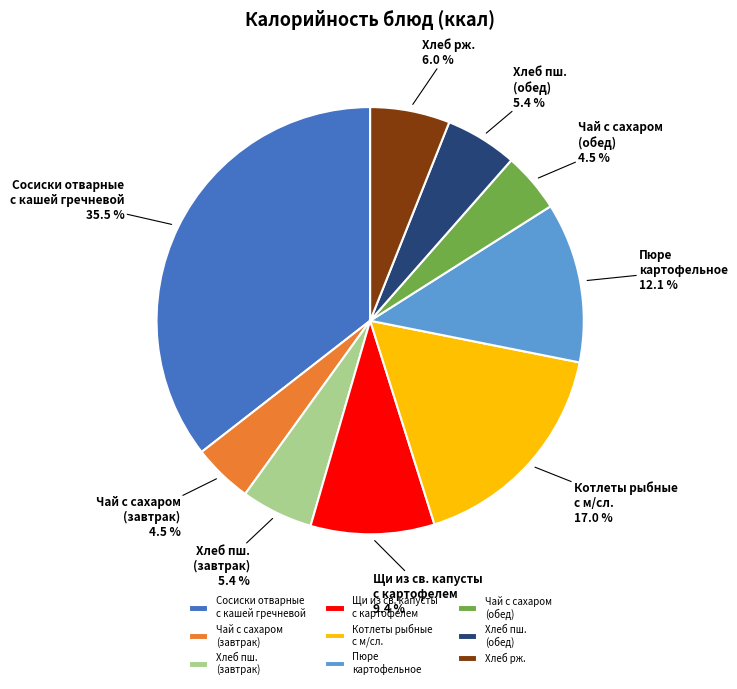

Which slice is the largest?

Сосиски отварные с кашей гречневой